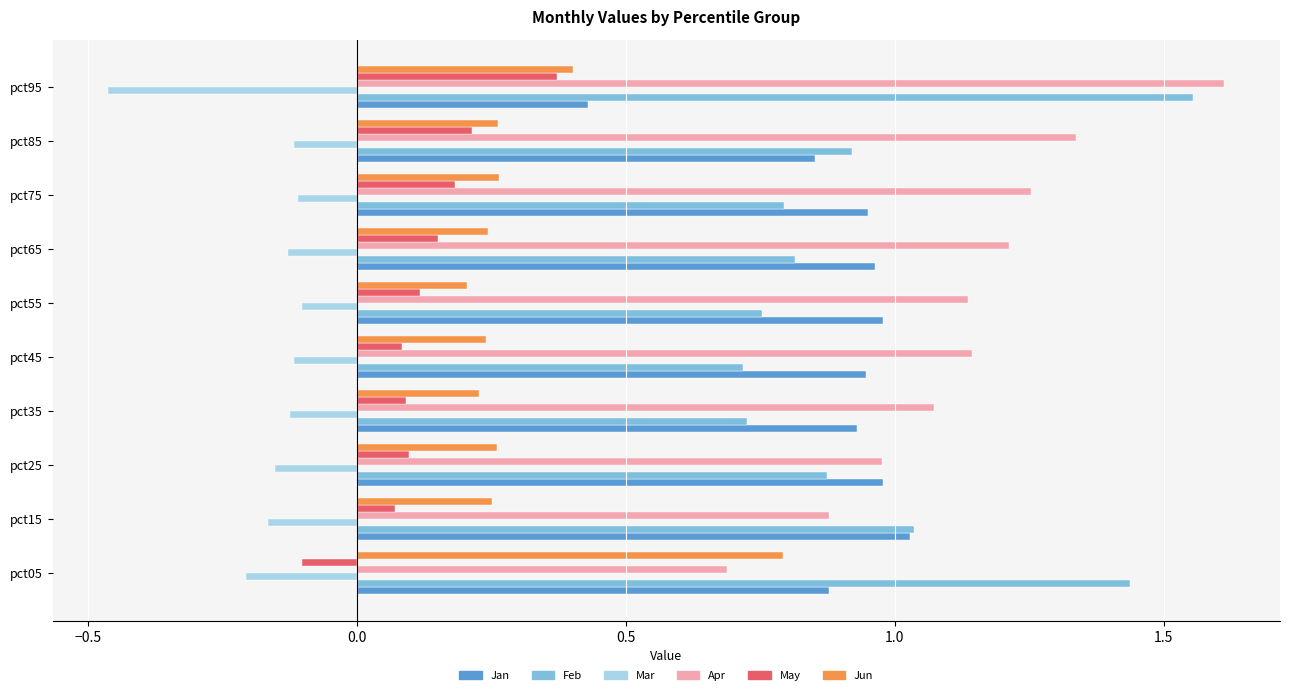

Which series has the widest spread of values?

Apr